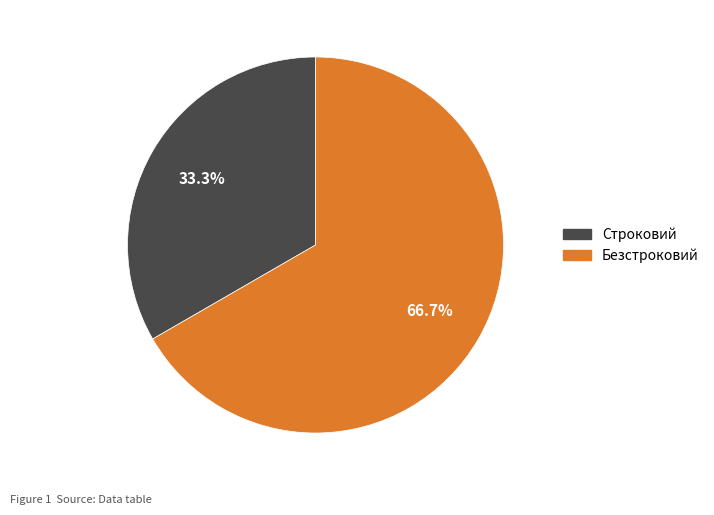

Is it true that Строковий is 21% of the pie?

False